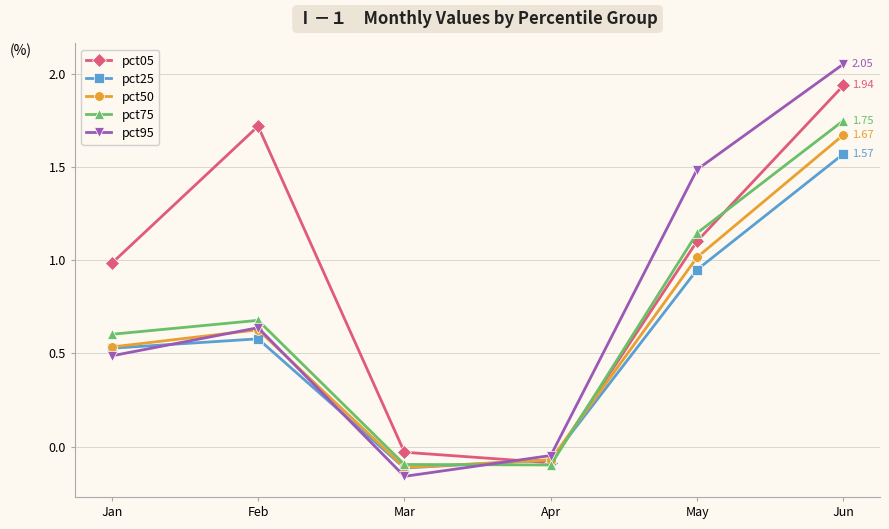

At which category does pct75 reach its first local peak?

Feb